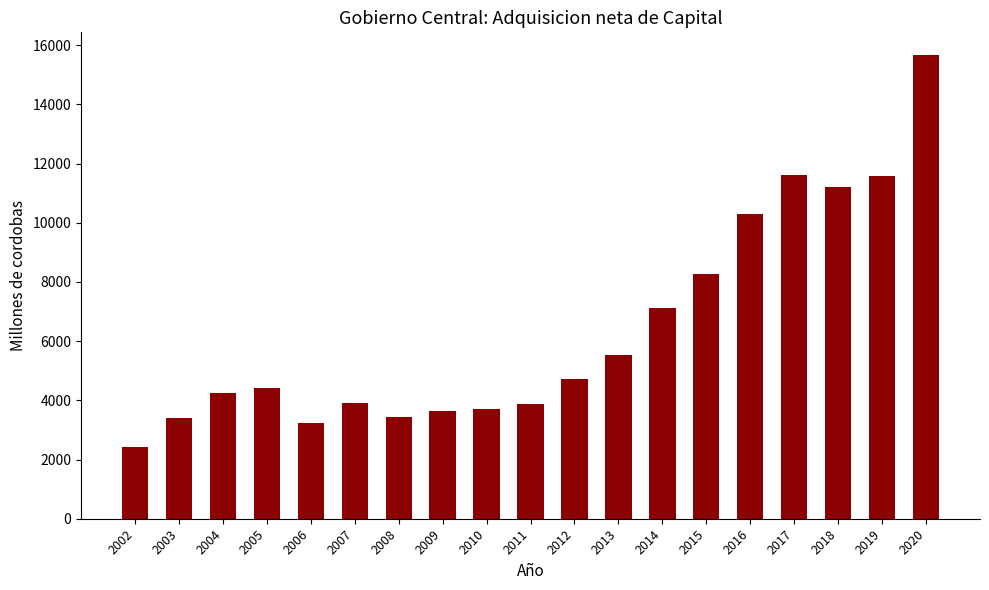

What is the value of the 11th bar from the left?

4718.7